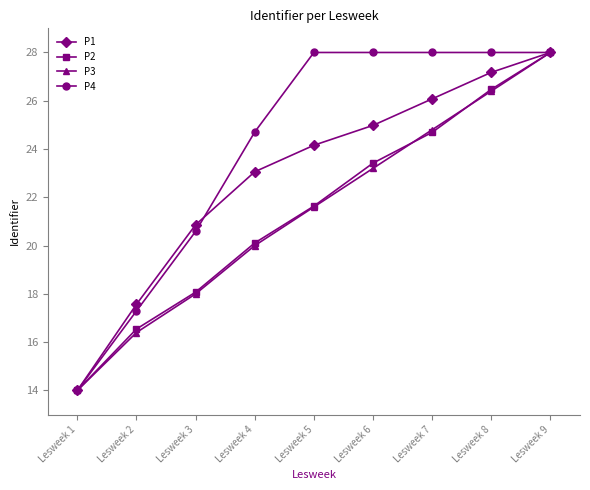

What is the highest value of the P1 series?

28.0